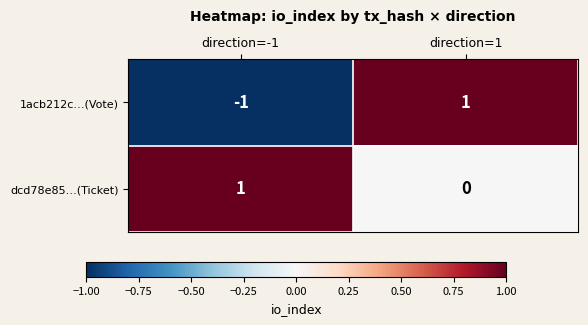

Between direction=-1 and direction=1, which series saw the biggest shift?

1acb212c…(Vote)